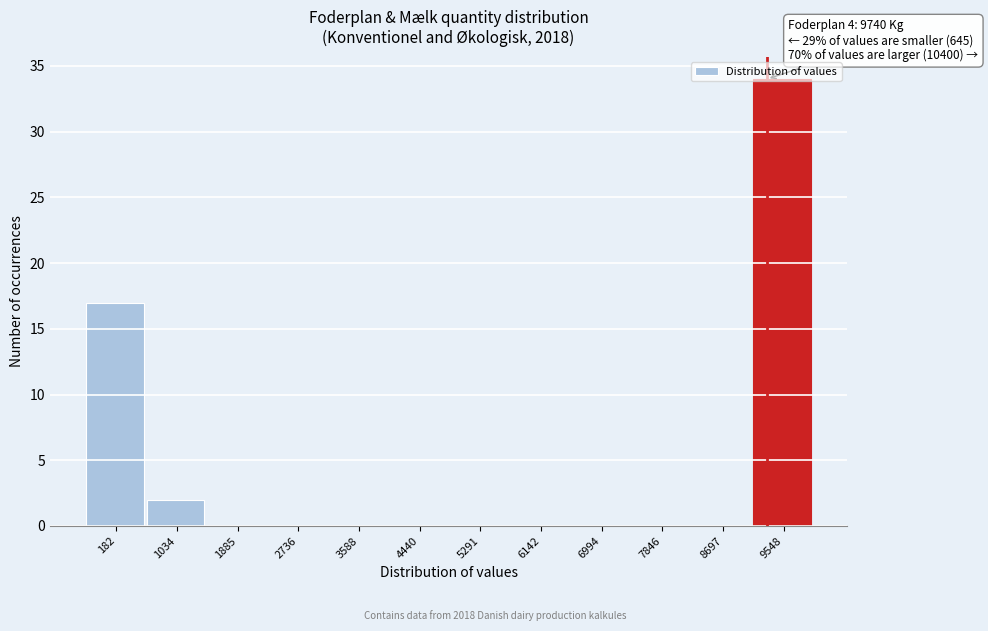

Which has a higher value, 1034 or 4440?

1034